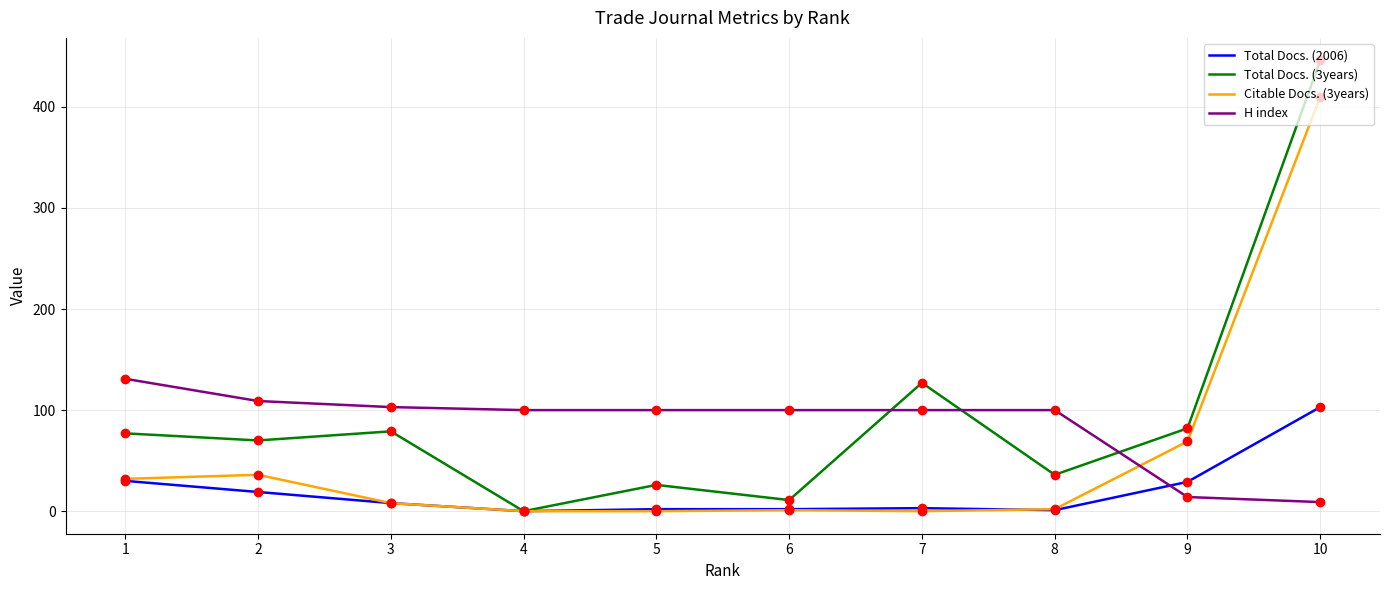

Which series has the largest range (max minus min)?

Total Docs. (3years)